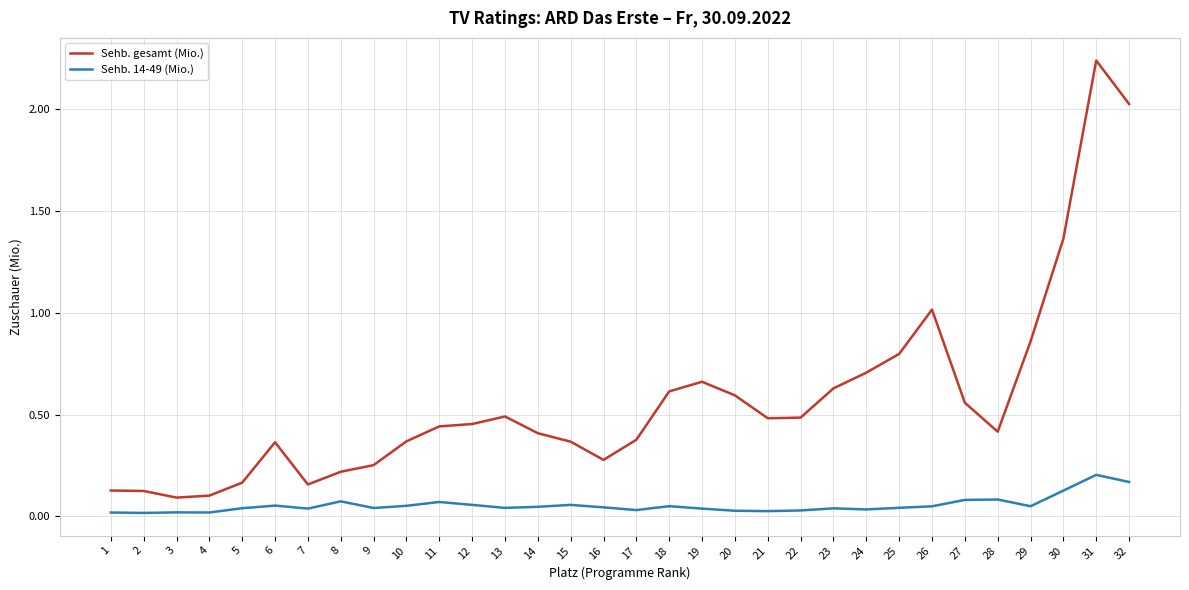

At how many categories does at least one series exceed 0?

32